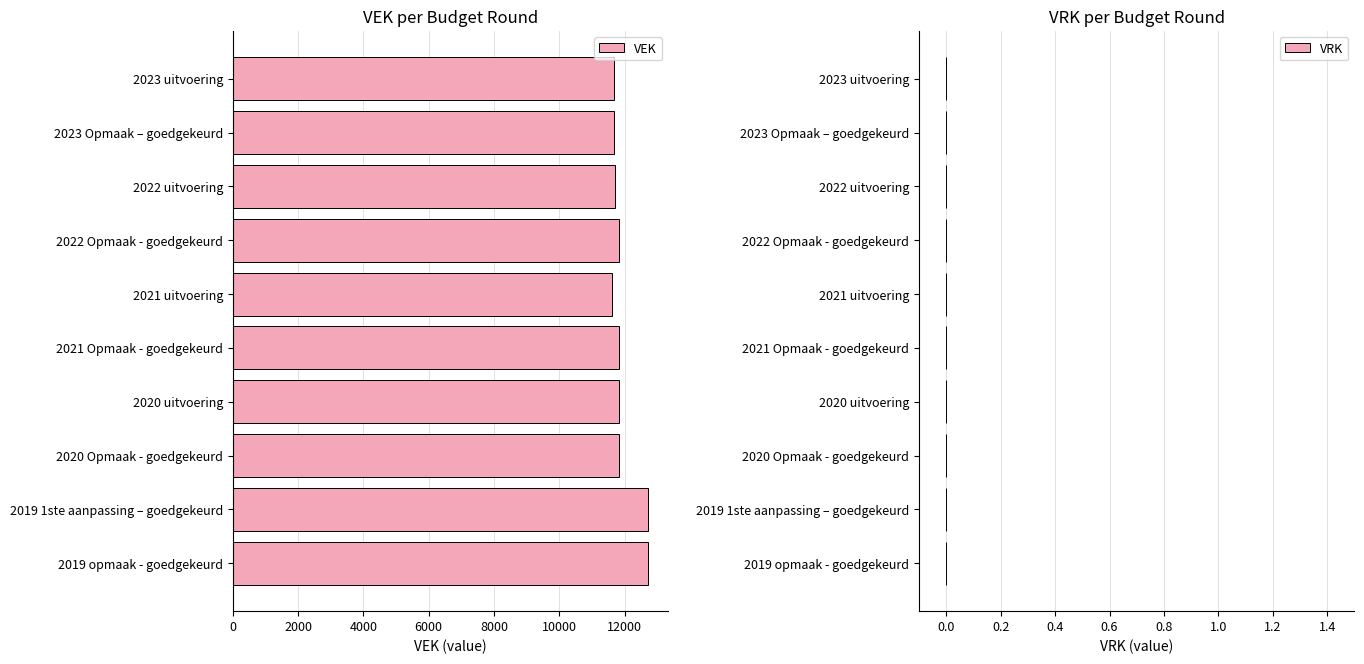

What is the greatest value displayed?

12708